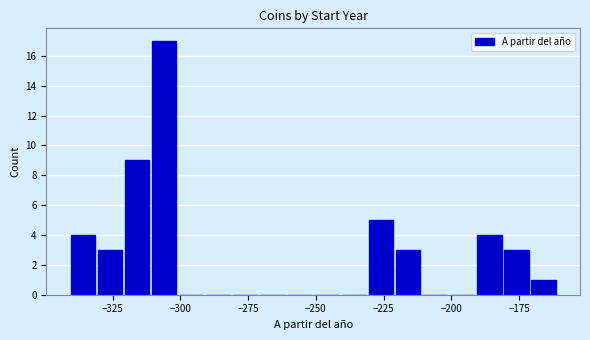

Read against the x-axis, roughly where is the centre of the tallest bar?

-305